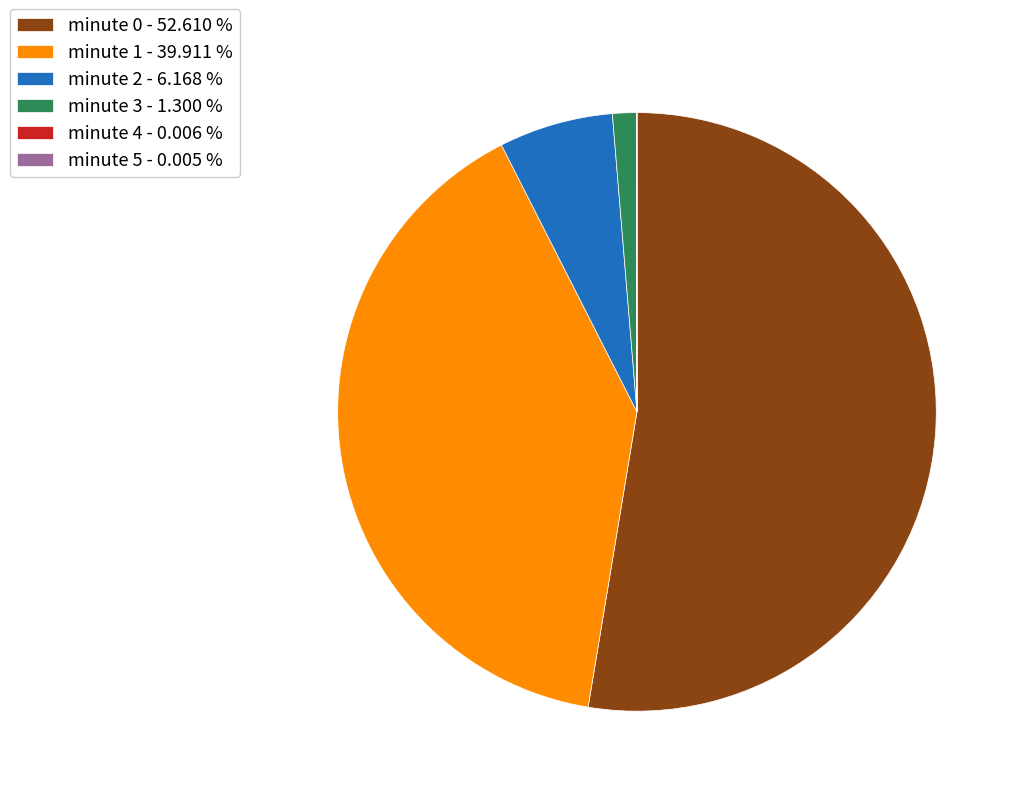

What is the ratio of the value at minute 0 - 52.610 % to the value at minute 2 - 6.168 %?

8.5